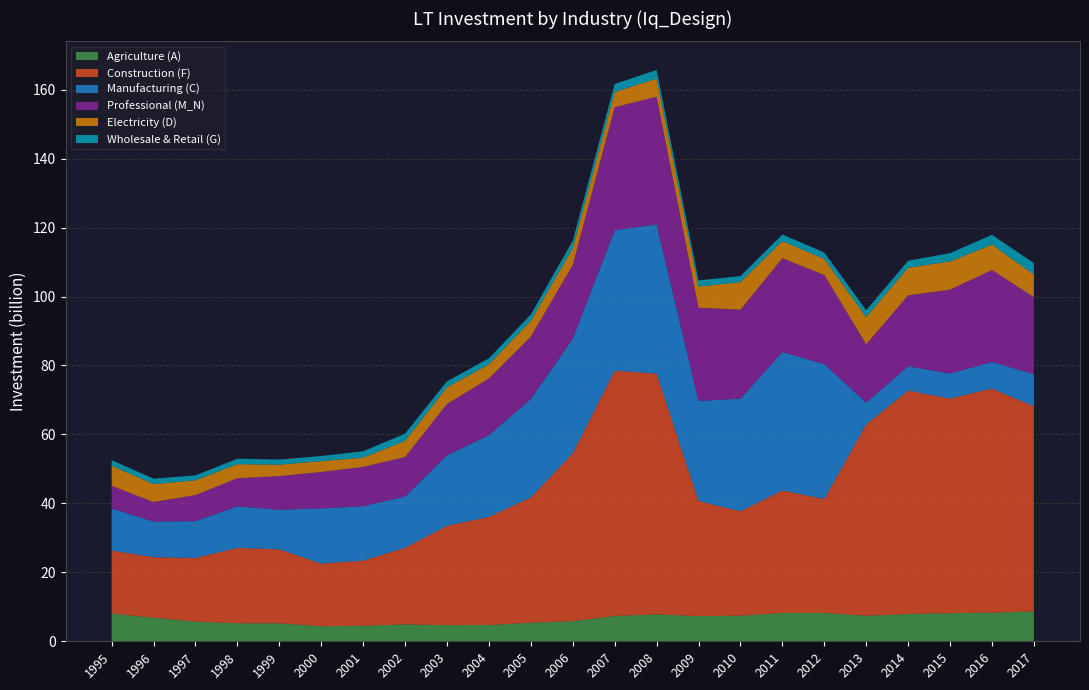

Reading left to right, extract all data points from this chart.

Agriculture (A): 1995=8.1	1996=6.9	1997=5.7	1998=5.2	1999=5.2	2000=4.4	2001=4.5	2002=4.9	2003=4.7	2004=4.7	2005=5.4	2006=5.8	2007=7.3	2008=7.8	2009=7.3	2010=7.4	2011=8.2	2012=8.2	2013=7.4	2014=7.9	2015=8.2	2016=8.3	2017=8.7
Construction (F): 1995=18.3	1996=17.5	1997=18.5	1998=21.8	1999=21.5	2000=18.2	2001=18.9	2002=22.2	2003=28.8	2004=31.4	2005=36.3	2006=48.7	2007=71.2	2008=69.8	2009=33.4	2010=30.3	2011=35.5	2012=33.1	2013=55.5	2014=64.8	2015=62.2	2016=65.0	2017=59.5
Manufacturing (C): 1995=12.2	1996=10.4	1997=10.7	1998=12.1	1999=11.5	2000=16.0	2001=15.8	2002=14.9	2003=20.5	2004=23.7	2005=28.6	2006=33.2	2007=40.7	2008=43.3	2009=29.0	2010=32.7	2011=40.2	2012=39.1	2013=6.3	2014=7.0	2015=7.2	2016=7.7	2017=9.3
Professional (M_N): 1995=6.6	1996=5.6	1997=7.6	1998=8.1	1999=9.7	2000=10.6	2001=11.4	2002=11.4	2003=14.9	2004=16.4	2005=18.1	2006=21.4	2007=35.7	2008=37.0	2009=27.0	2010=25.8	2011=27.2	2012=25.9	2013=16.9	2014=20.5	2015=24.3	2016=26.6	2017=22.3
Electricity (D): 1995=5.8	1996=5.2	1997=4.3	1998=4.1	1999=3.3	2000=3.2	2001=2.7	2002=4.7	2003=4.9	2004=4.1	2005=4.6	2006=4.9	2007=4.4	2008=5.3	2009=6.1	2010=8.0	2011=5.0	2012=4.7	2013=7.9	2014=8.0	2015=8.2	2016=7.4	2017=6.6
Wholesale & Retail (G): 1995=1.6	1996=1.6	1997=1.5	1998=1.6	1999=1.5	2000=1.5	2001=1.8	2002=2.1	2003=1.7	2004=1.8	2005=1.8	2006=2.2	2007=2.3	2008=2.5	2009=1.8	2010=1.7	2011=1.9	2012=1.8	2013=2.0	2014=2.0	2015=2.4	2016=2.8	2017=3.3